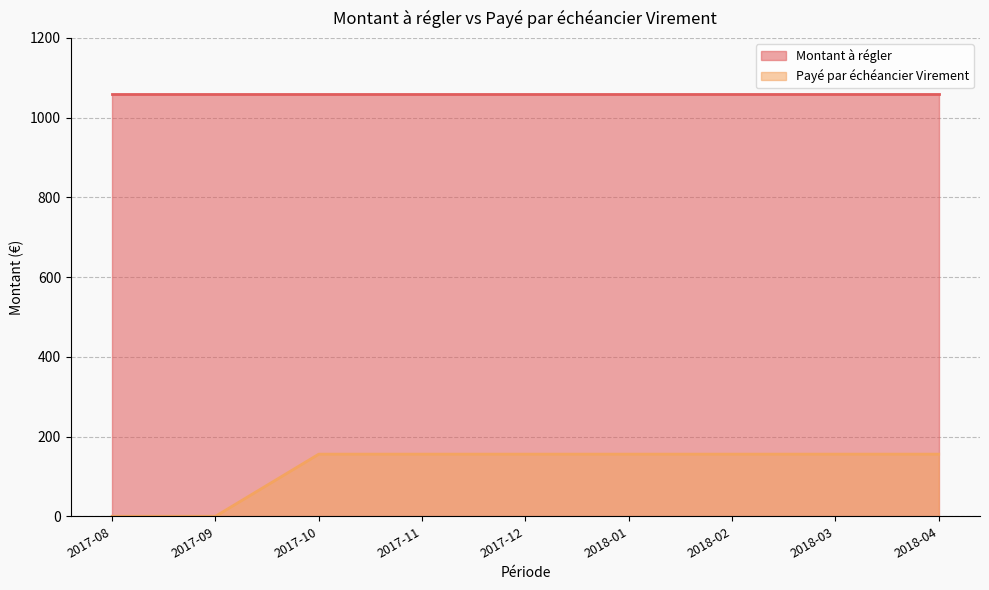

Approximately how many times larger is the value at 2017-12 compared to 2018-03?

1.0